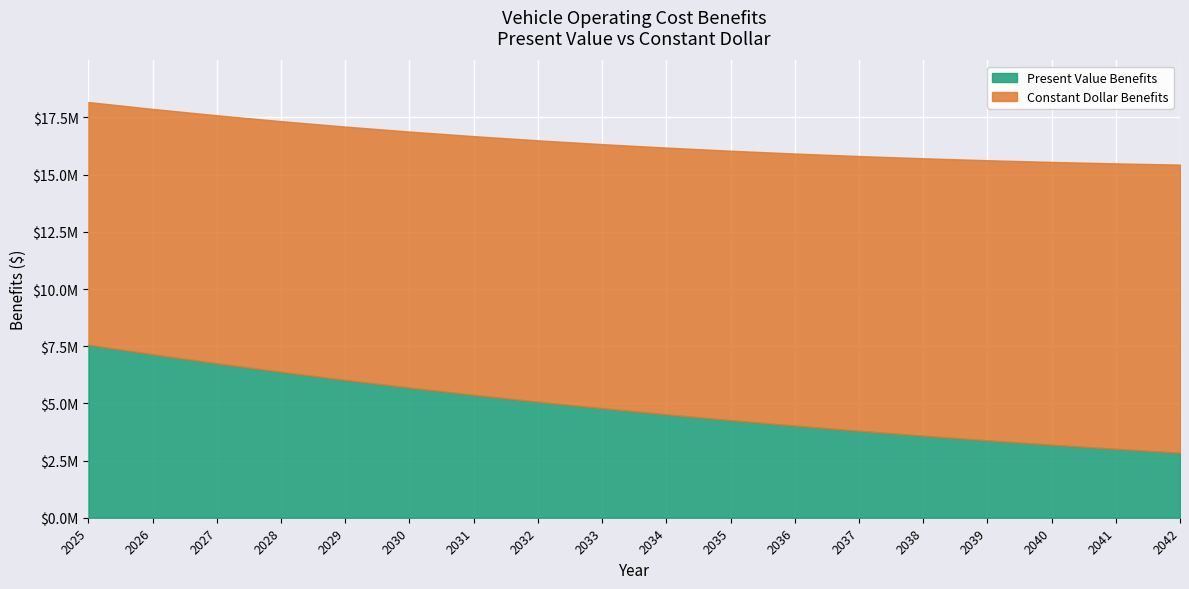

What value does the Constant Dollar Benefits series have at 2041?

12478497.2